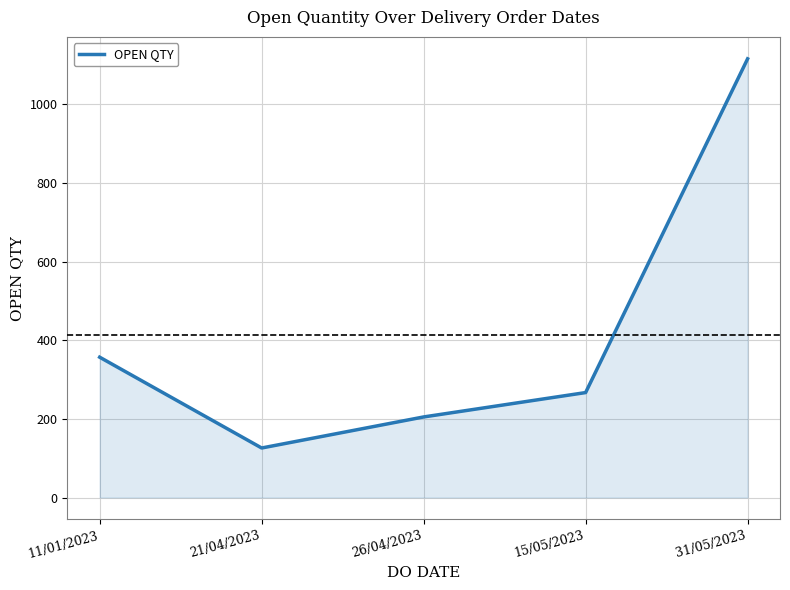

List the labels in order of value, smallest first.

21/04/2023, 26/04/2023, 15/05/2023, 11/01/2023, 31/05/2023